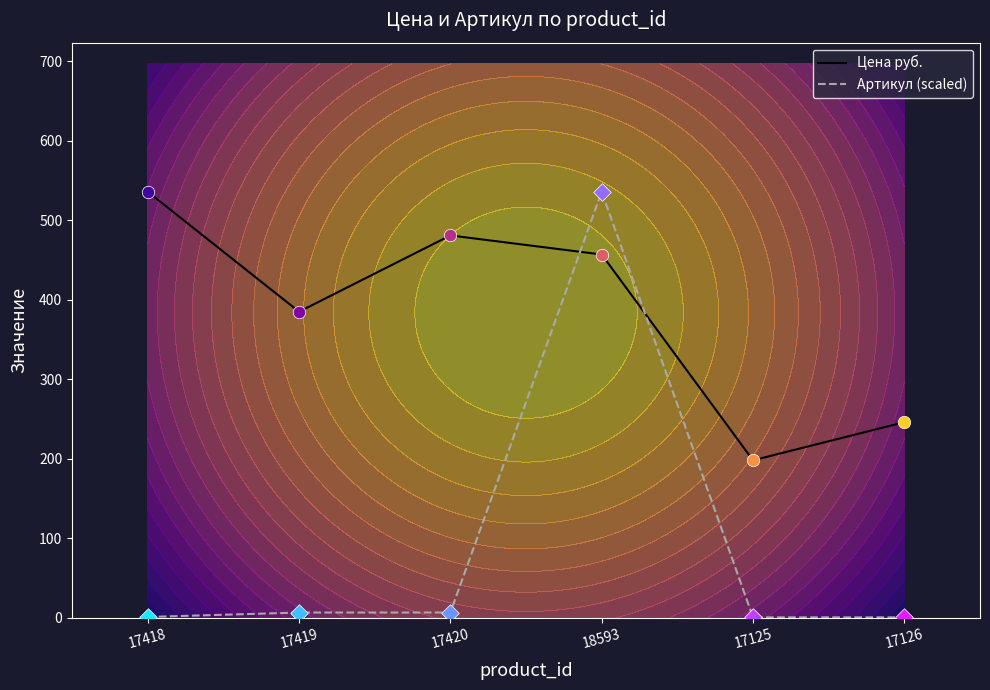

What are all the series names shown in the legend?

Цена руб., Артикул (scaled)